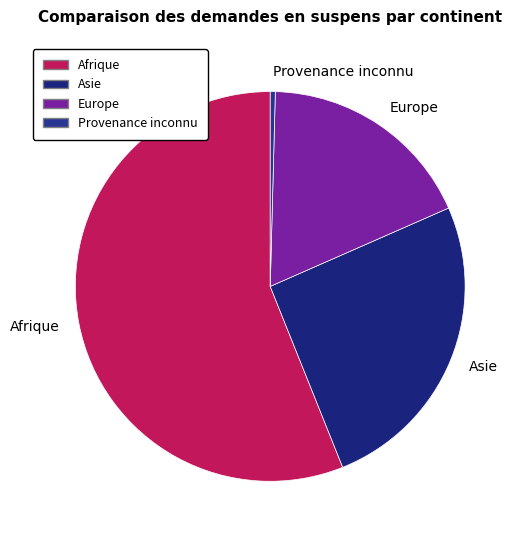

Is it true that Europe is 18% of the pie?

True